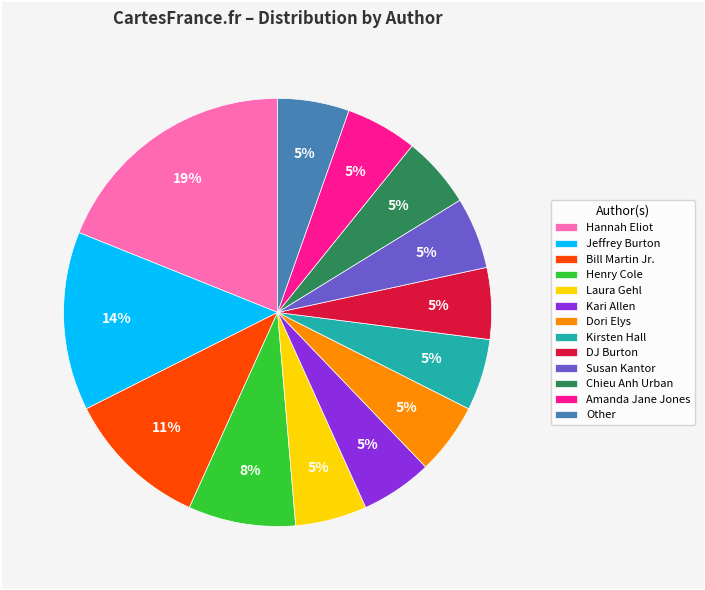

What is the ratio of the value at Amanda Jane Jones to the value at Dori Elys?

1.0